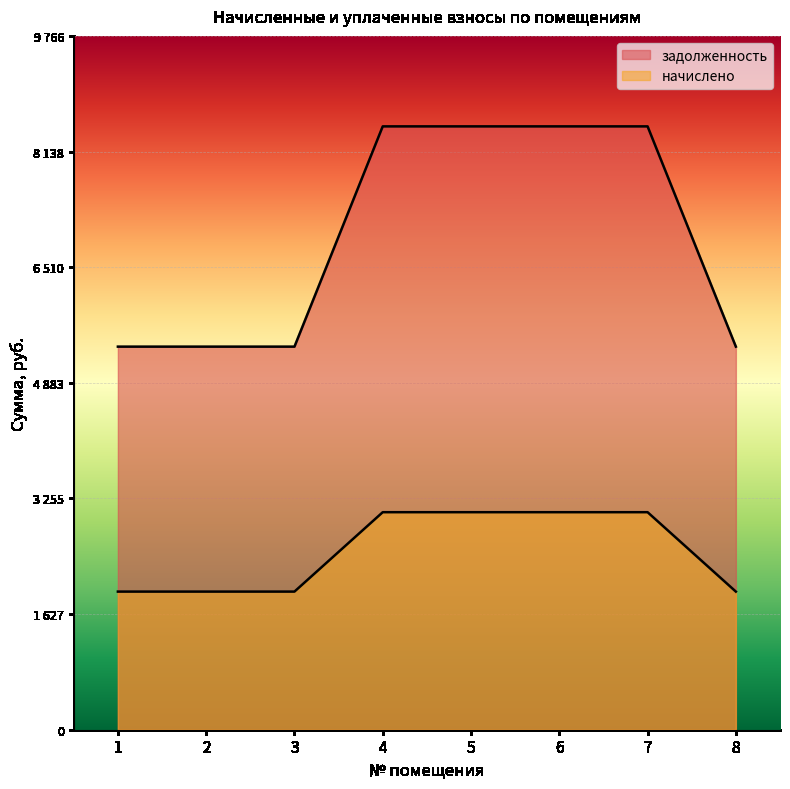

How many lines are shown in the chart?

2